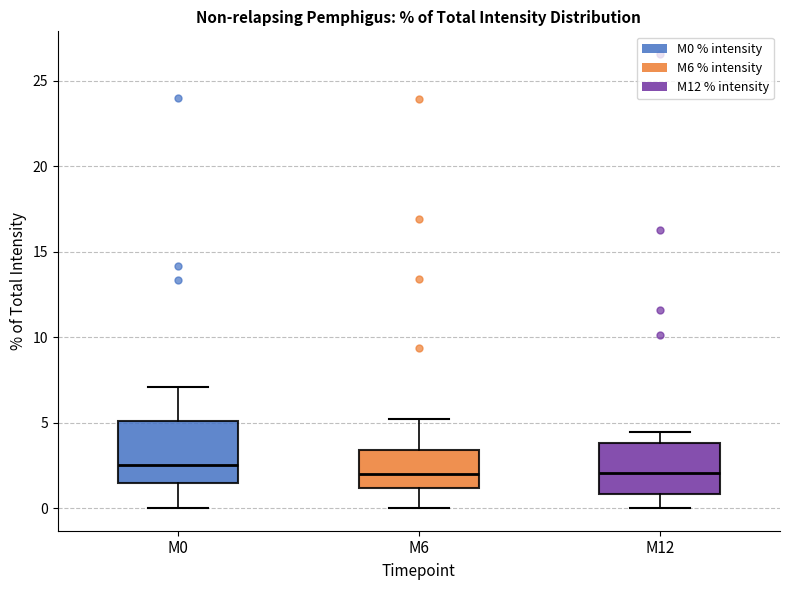

Reading left to right, transcribe this box plot: for each box, give where its median line is, the range the box spans, and where its two whiskers end, as read against the y-axis. The values are not printed on the chart, so give them approximately, as read against the axis.

M0: median 2.5, box 1.5 to 5.0, whiskers 0.0 to 7.0
M6: median 2.0, box 1.0 to 3.5, whiskers 0.0 to 5.0
M12: median 2.0, box 1.0 to 4.0, whiskers 0.0 to 4.5